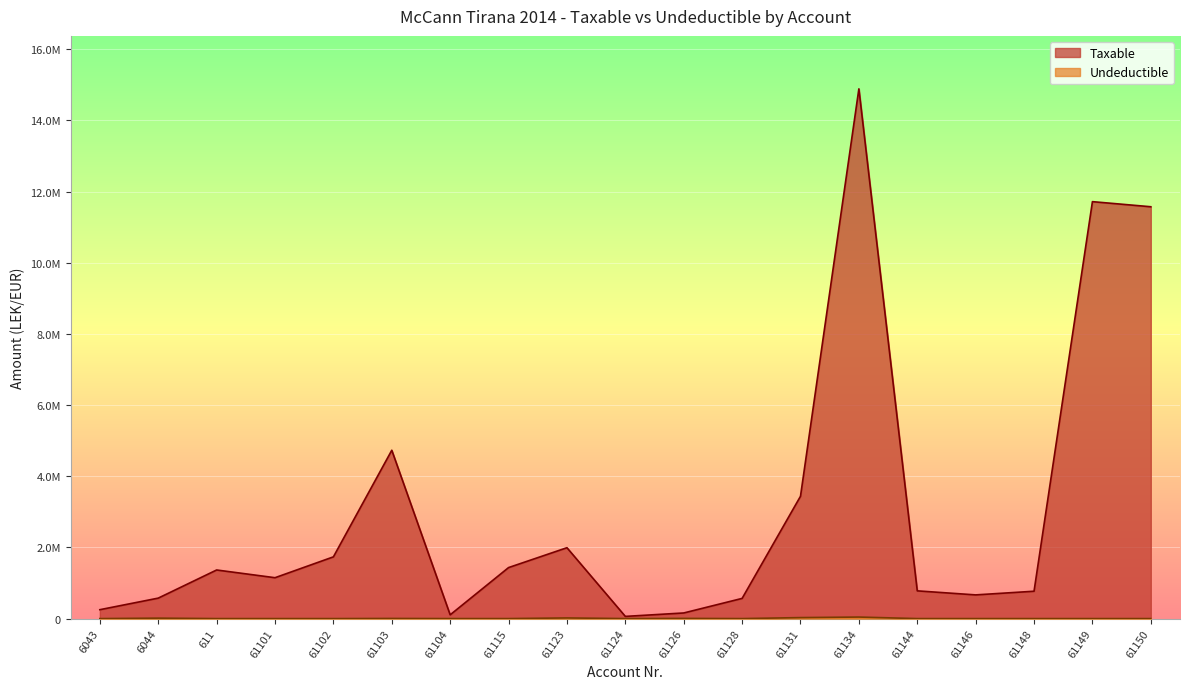

True or false: Undeductible and Taxable cross at least once.

False